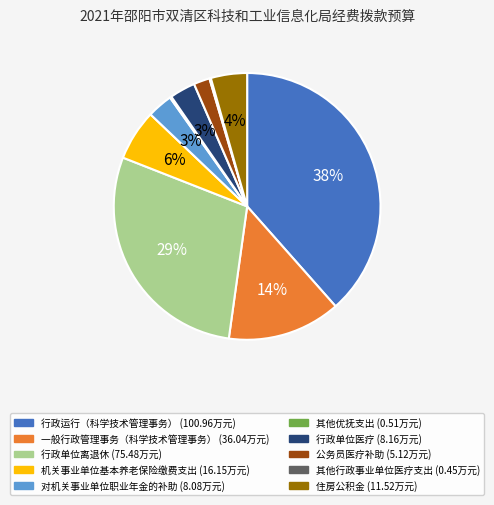

To the nearest percent, what is the average slice percentage?

10%